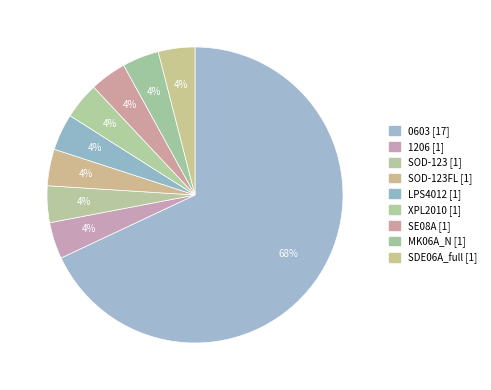

Which slice is the smallest?

1206